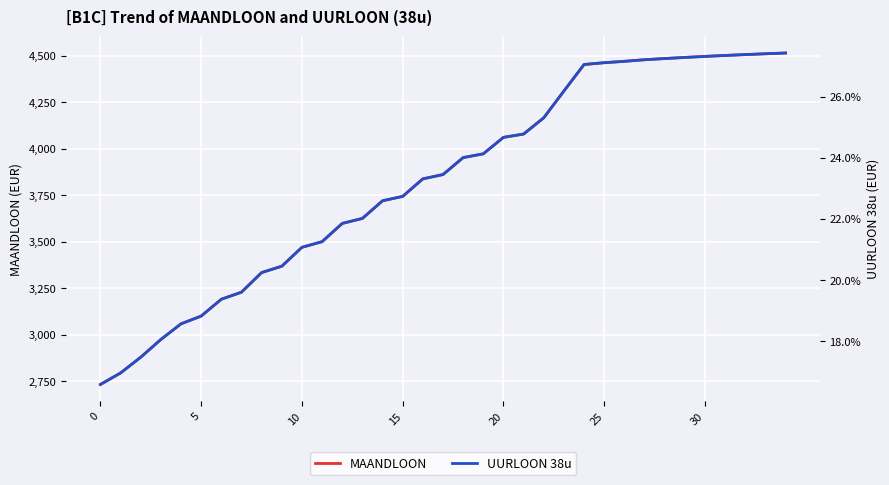

At how many categories does at least one series exceed 2241?

35